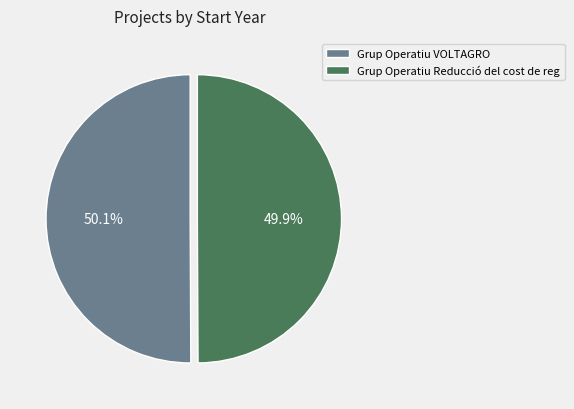

What is the total percentage of Grup Operatiu Reducció del cost de reg and Grup Operatiu VOLTAGRO?

100.0%